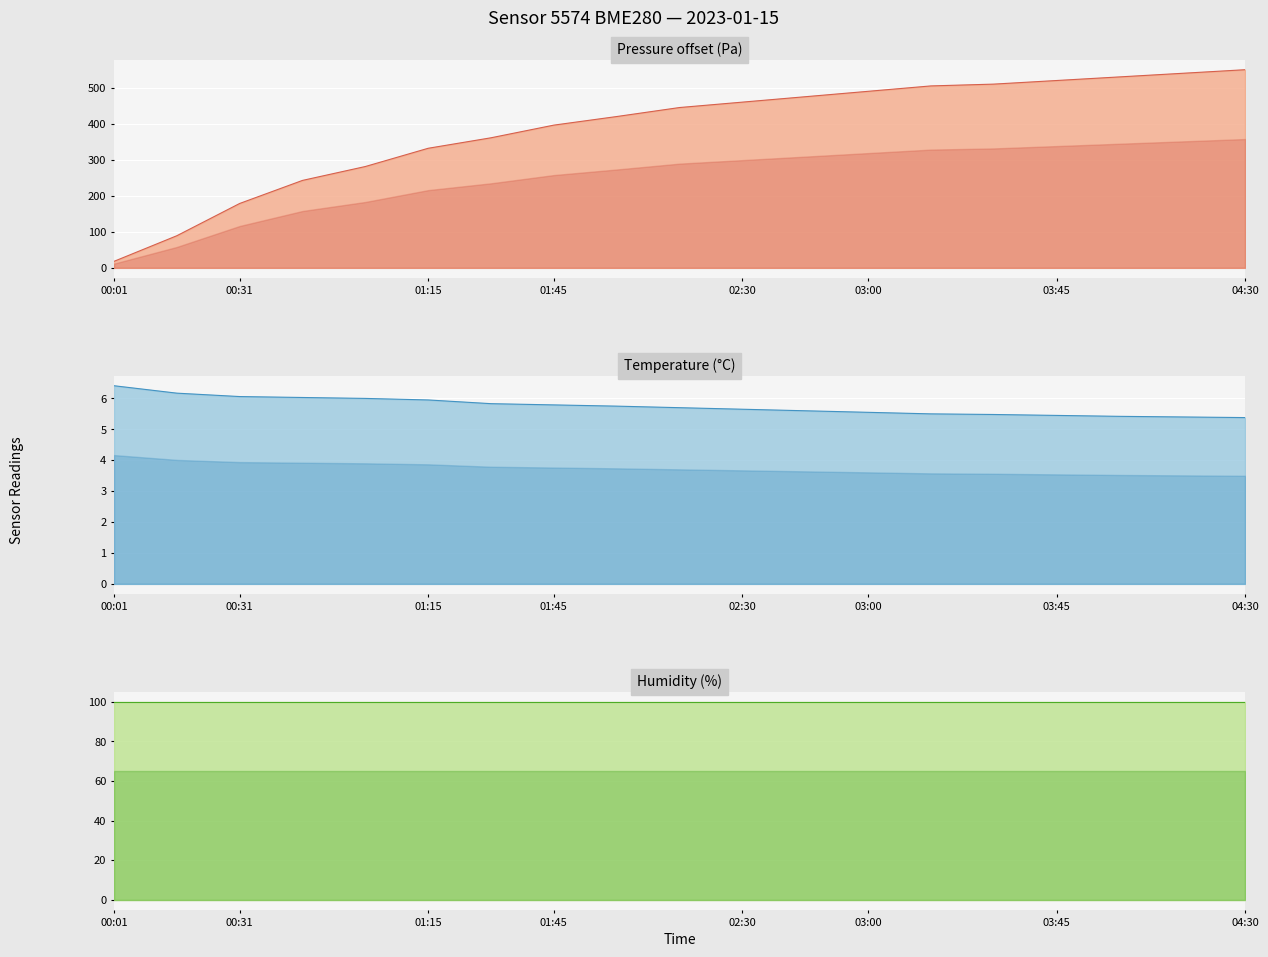

The humidity line series shows 100.0 at 17. True or false?

True